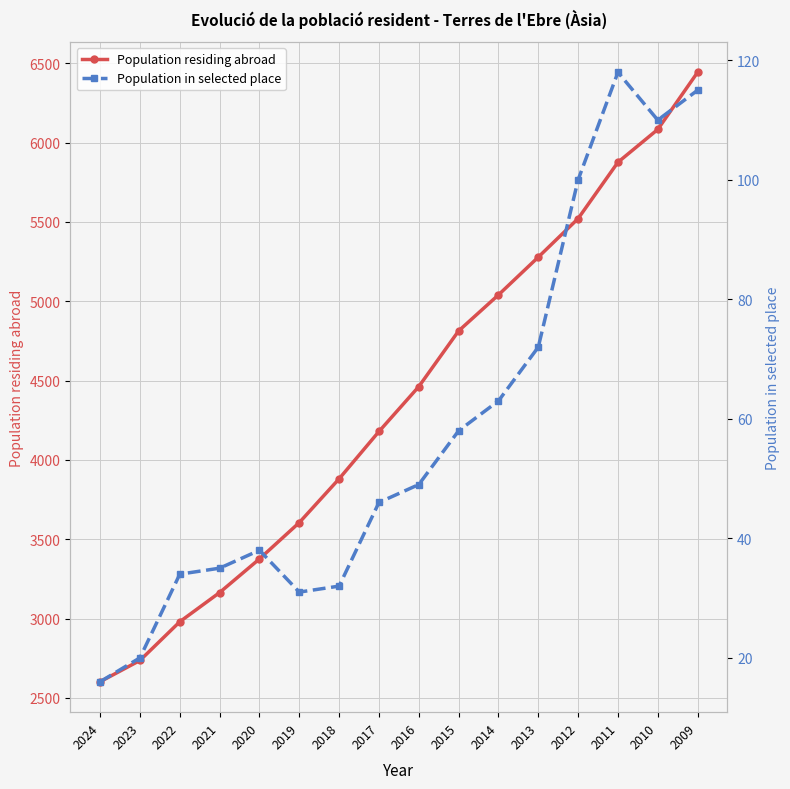

Rank the categories by Population residing abroad value from lowest to highest.

2024, 2023, 2022, 2021, 2020, 2019, 2018, 2017, 2016, 2015, 2014, 2013, 2012, 2011, 2010, 2009